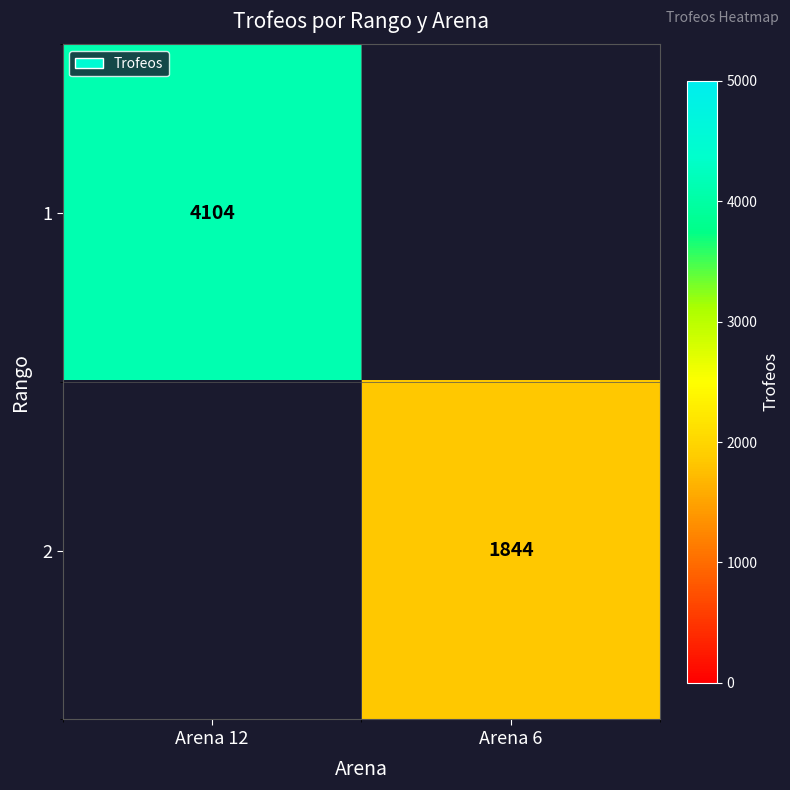

Is it true that 1 equals 4104 at Arena 12?

True